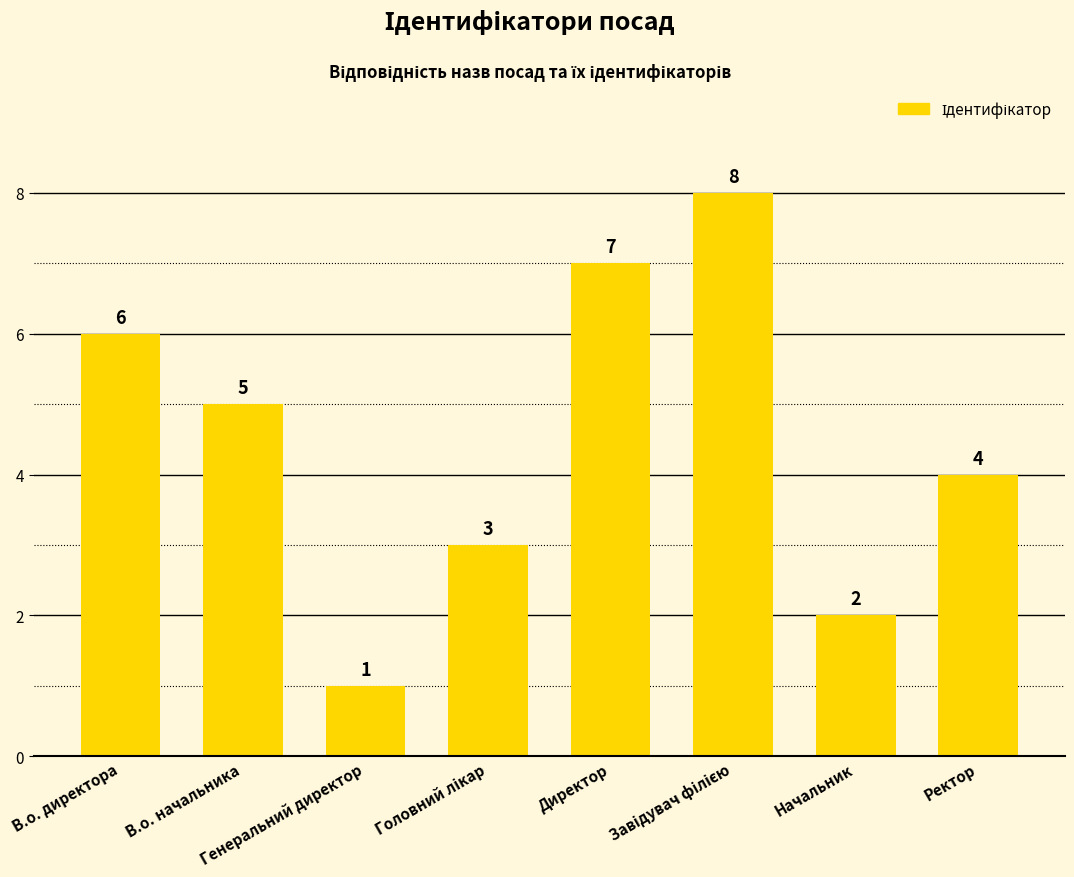

What is the label of the 2nd bar from the left?

В.о. начальника